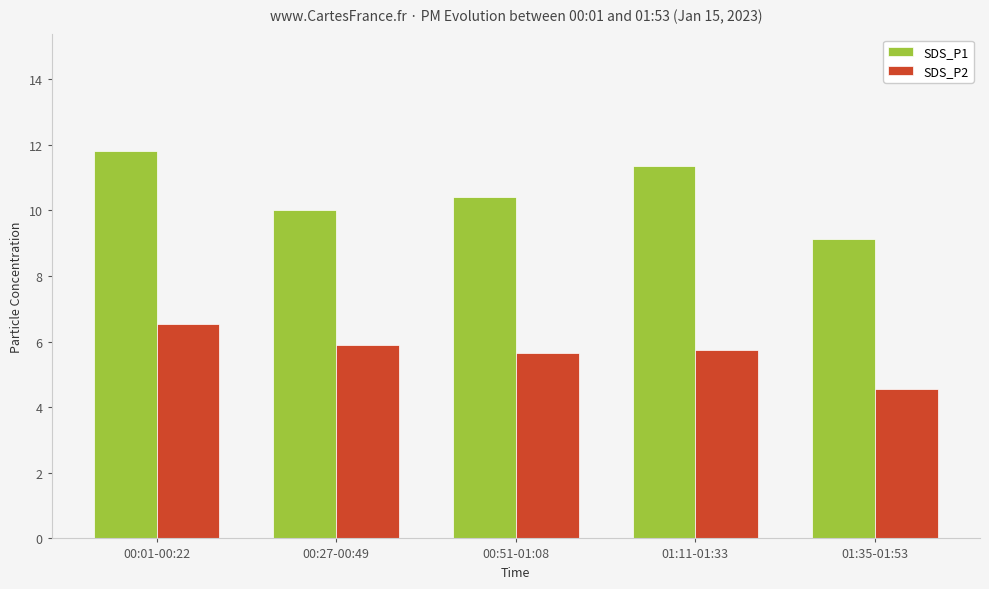

What is the label of the 5th bar from the left?

01:35-01:53